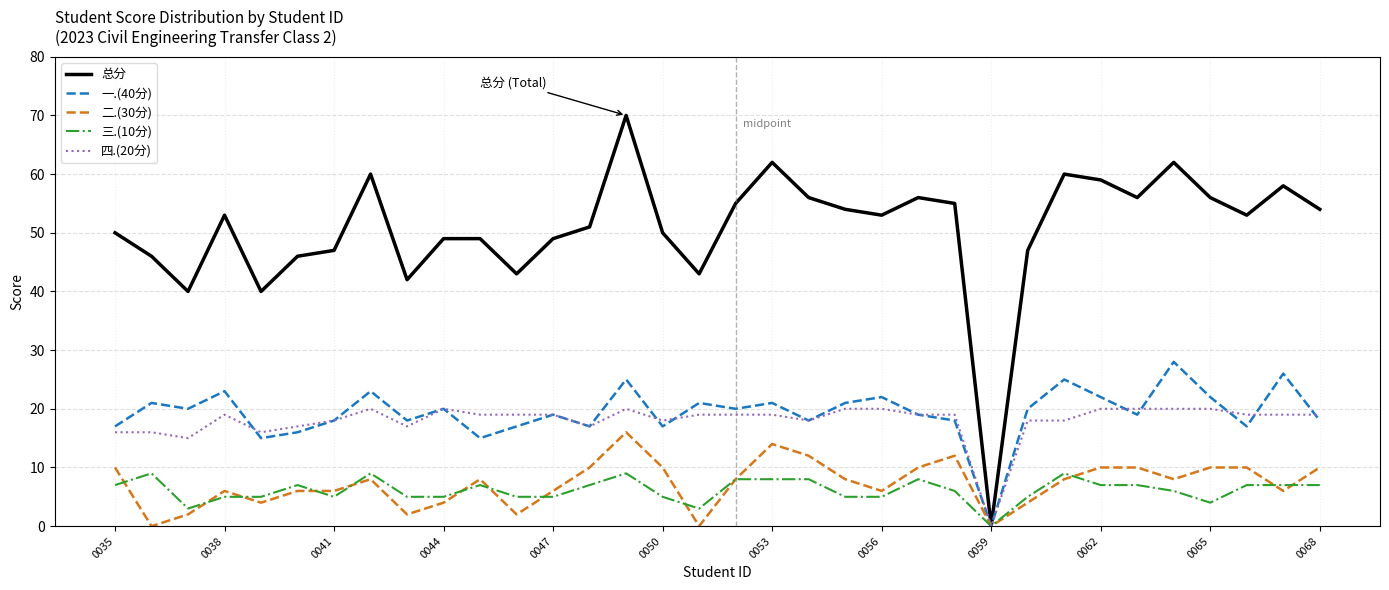

Rank the series by their maximum value, from lowest to highest.

三.(10分), 二.(30分), 四.(20分), 一.(40分), 总分